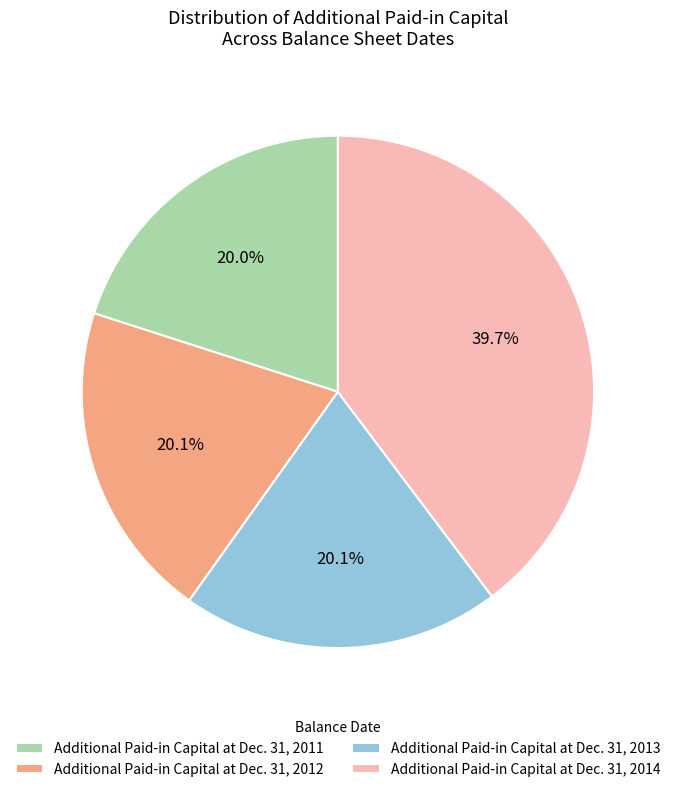

Count the number of slices in the pie.

4